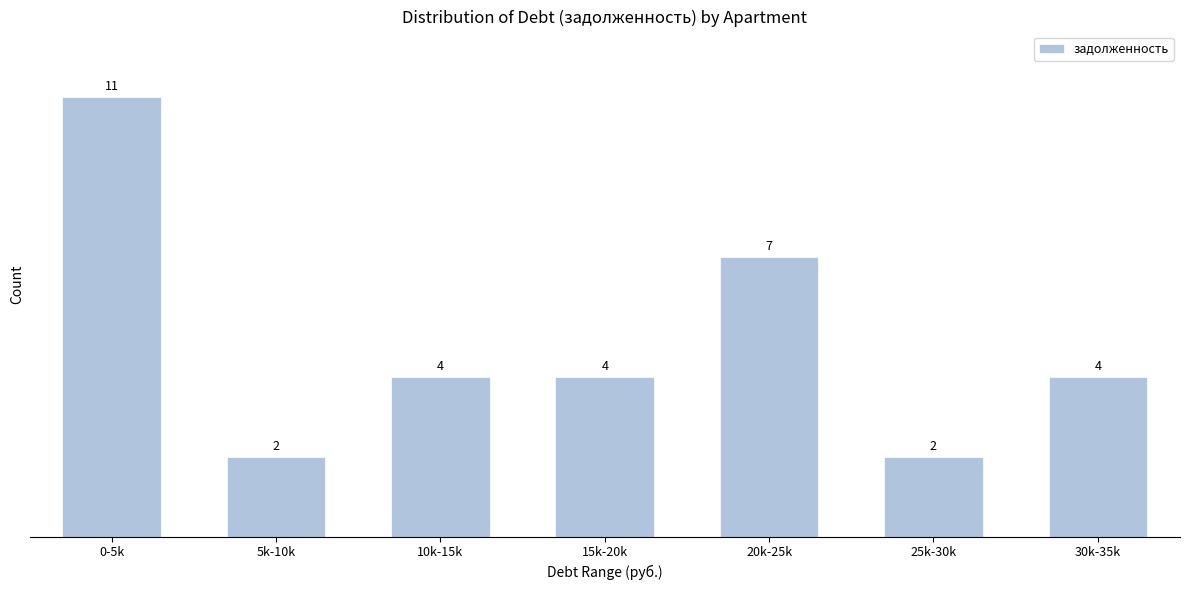

Reading left to right, what are all the values shown in this chart?

11	2	4	4	7	2	4